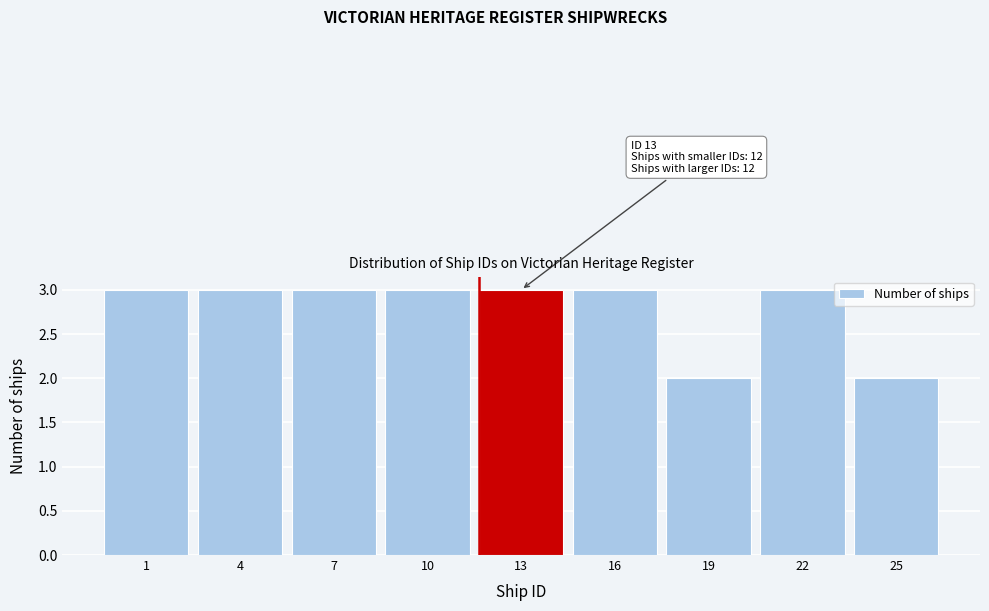

Reading left to right, list all the values displayed in this chart.

3	3	3	3	3	3	2	3	2